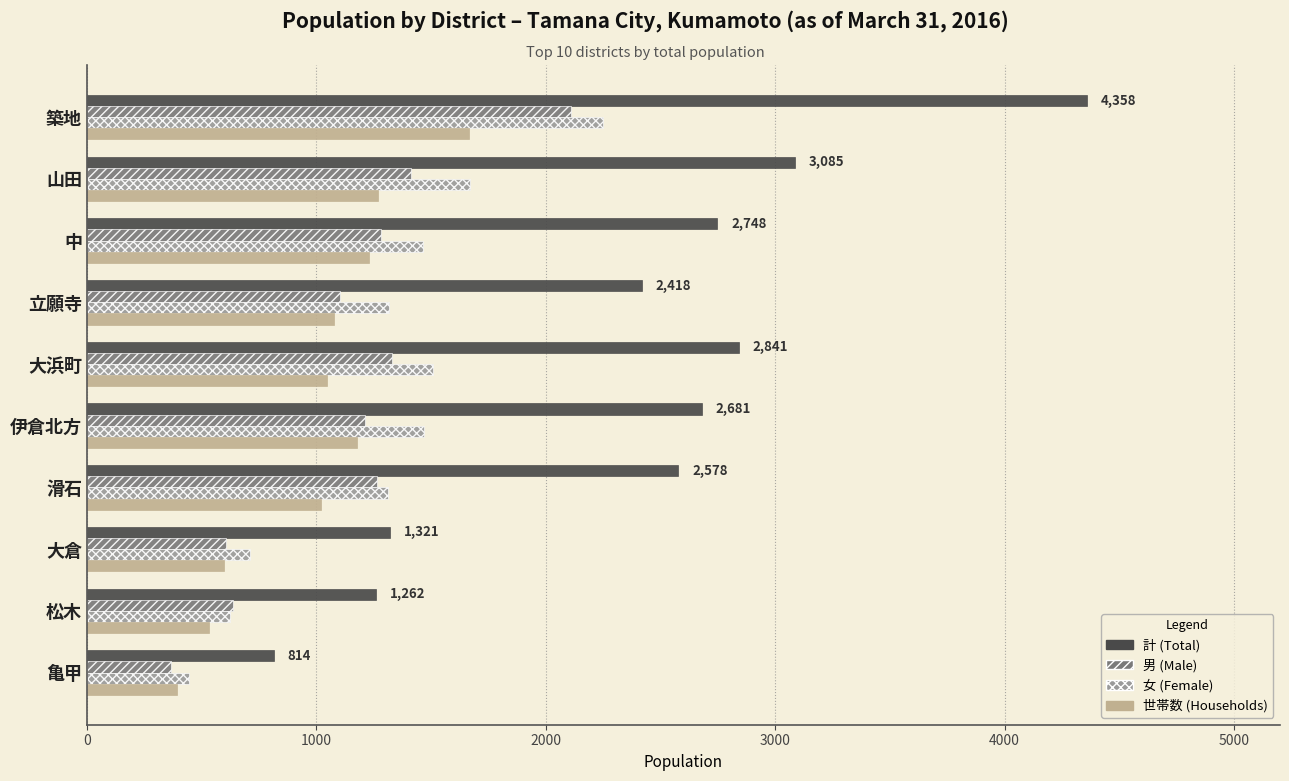

The value of 女 (Female) at 伊倉北方 is 1470. True or false?

True